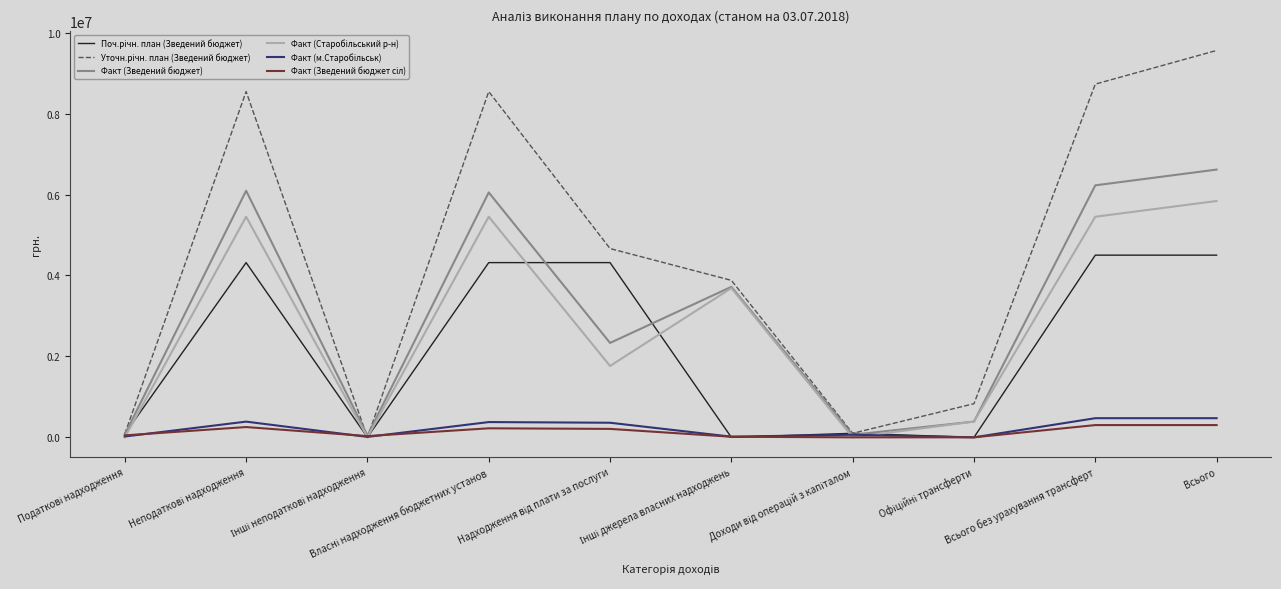

How many lines are shown in the chart?

6